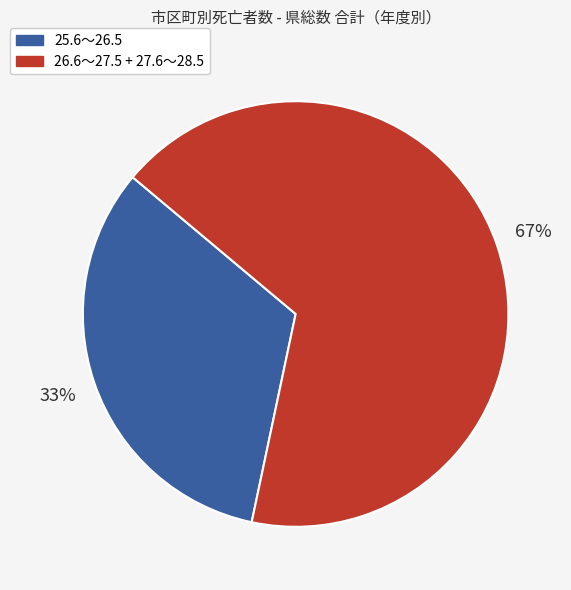

Does any single category account for the majority?

Yes